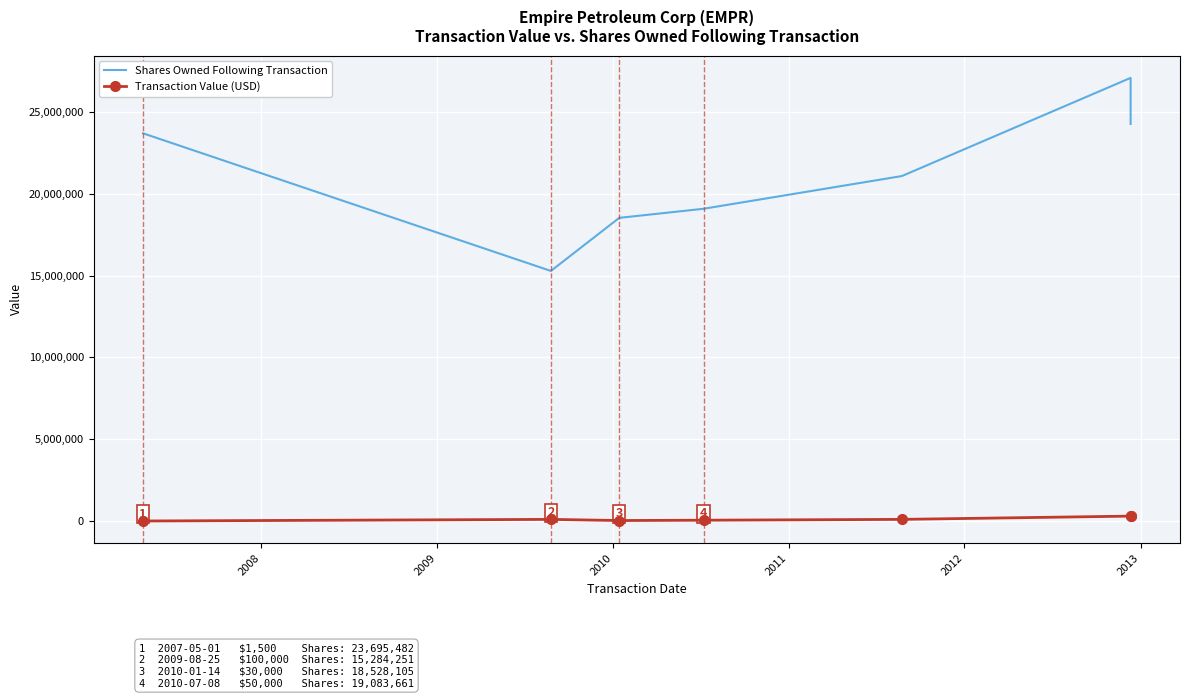

What is the sum of all Transaction Value (USD) values?

881526